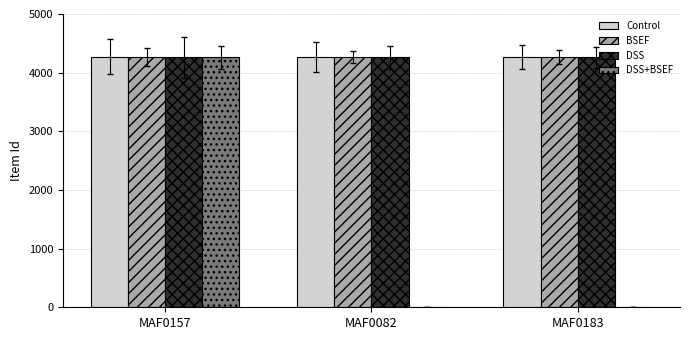

Which series changed the most between MAF0157 and MAF0082?

DSS+BSEF